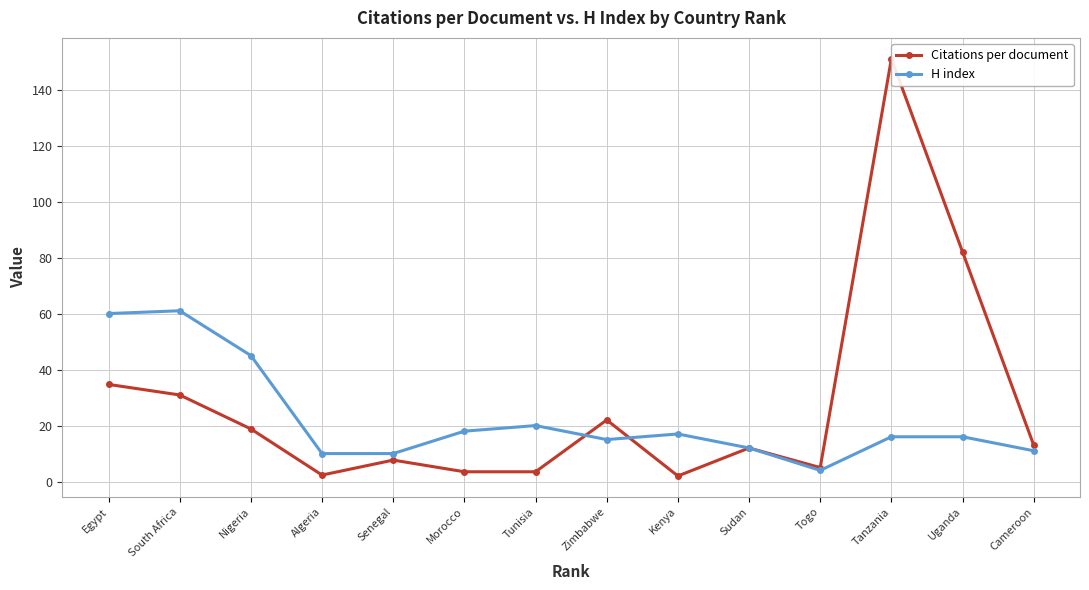

Does the chart have visible grid lines?

Yes